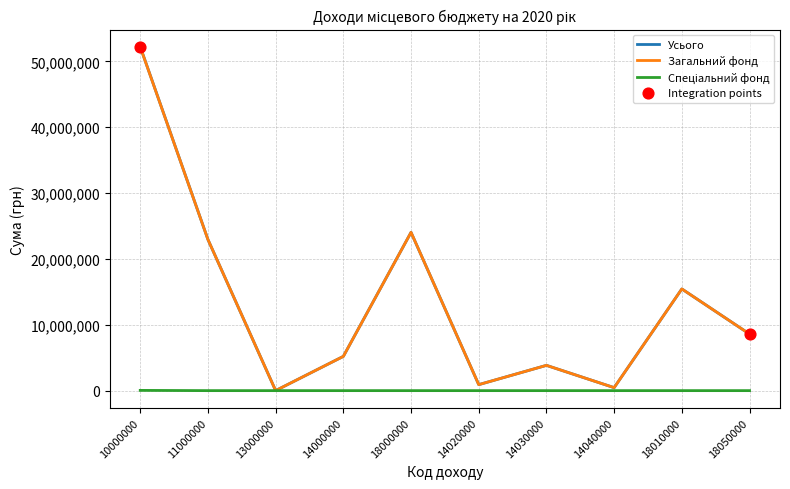

What is the difference between the highest and lowest values at 11000000?

22943600